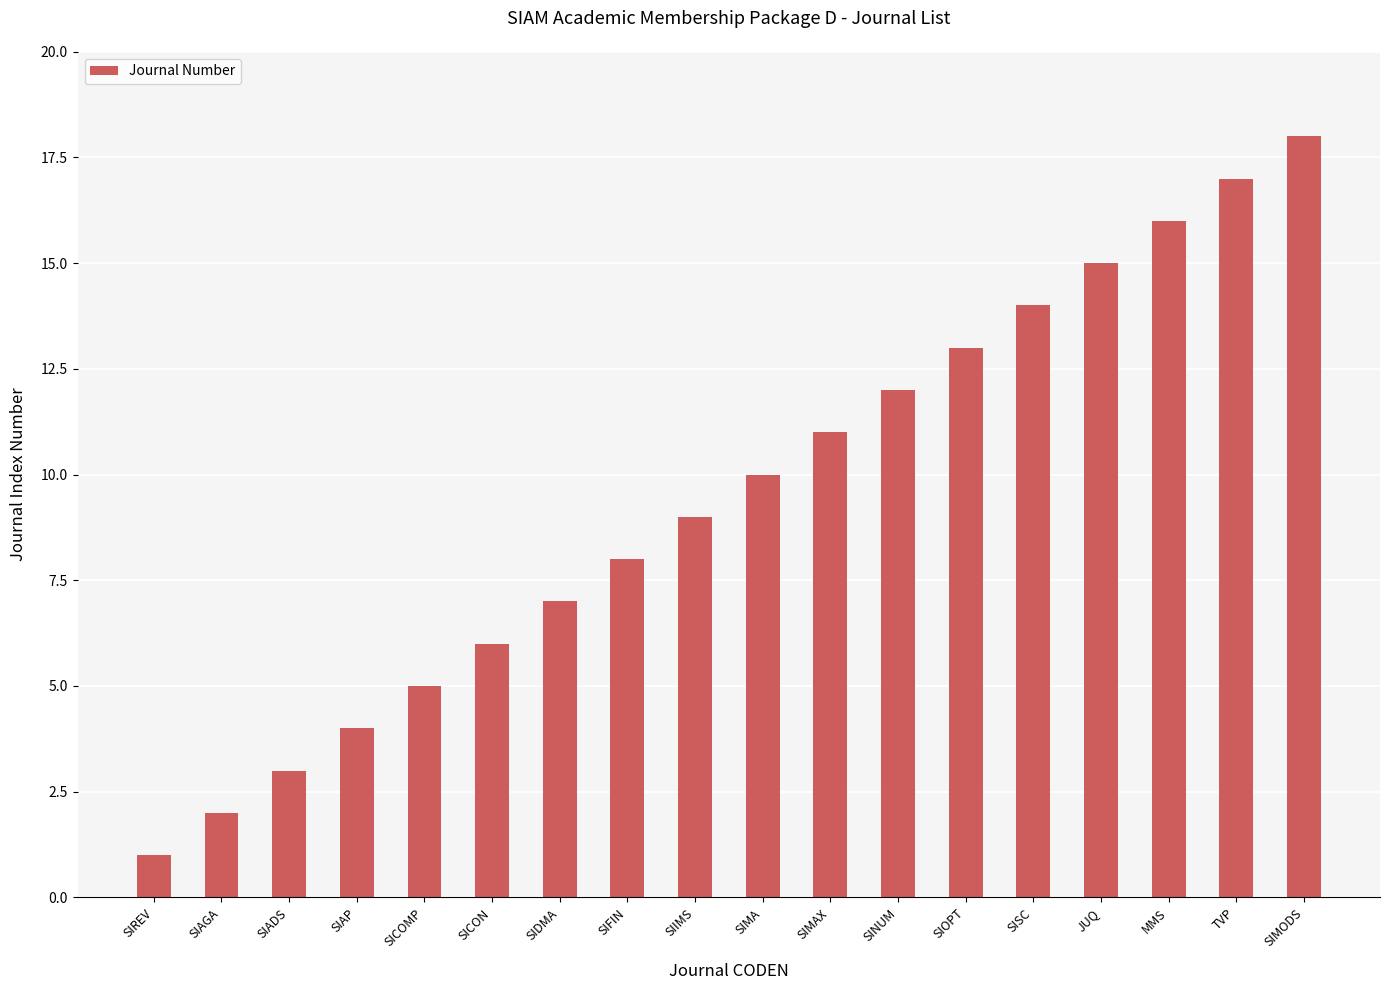

What is the sum of the values at TVP and SIMAX?

28